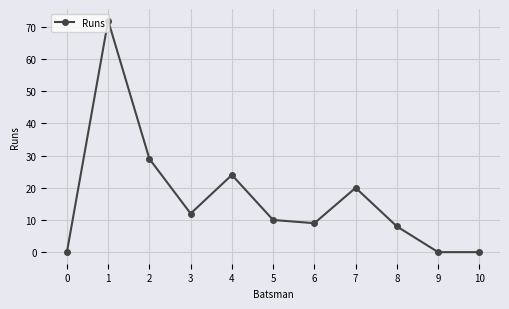

What is the average value?

17